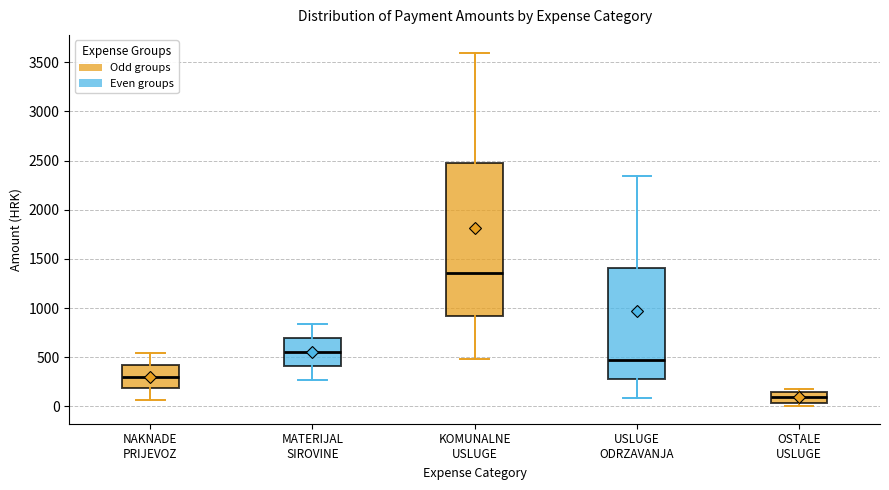

Reading left to right, transcribe this box plot: for each box, give where its median line is, the range the box spans, and where its two whiskers end, as read against the y-axis. The values are not printed on the chart, so give them approximately, as read against the axis.

NAKNADE PRIJEVOZ: median 300, box 200 to 400, whiskers 50 to 550
MATERIJAL SIROVINE: median 550, box 400 to 700, whiskers 250 to 850
KOMUNALNE USLUGE: median 1350, box 900 to 2500, whiskers 500 to 3600
USLUGE ODRZAVANJA: median 450, box 300 to 1400, whiskers 100 to 2350
OSTALE USLUGE: median 100, box 50 to 150, whiskers 0 to 200